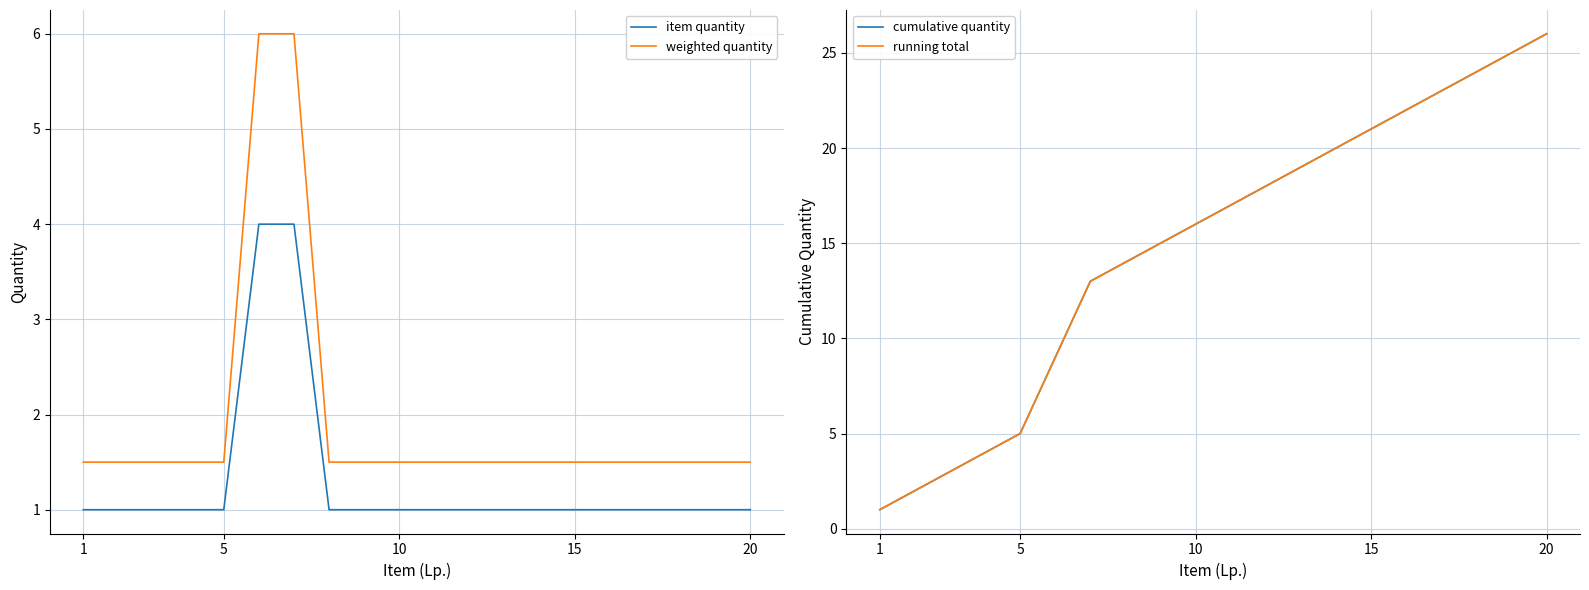

True or false: item quantity and weighted quantity intersect in this chart.

False